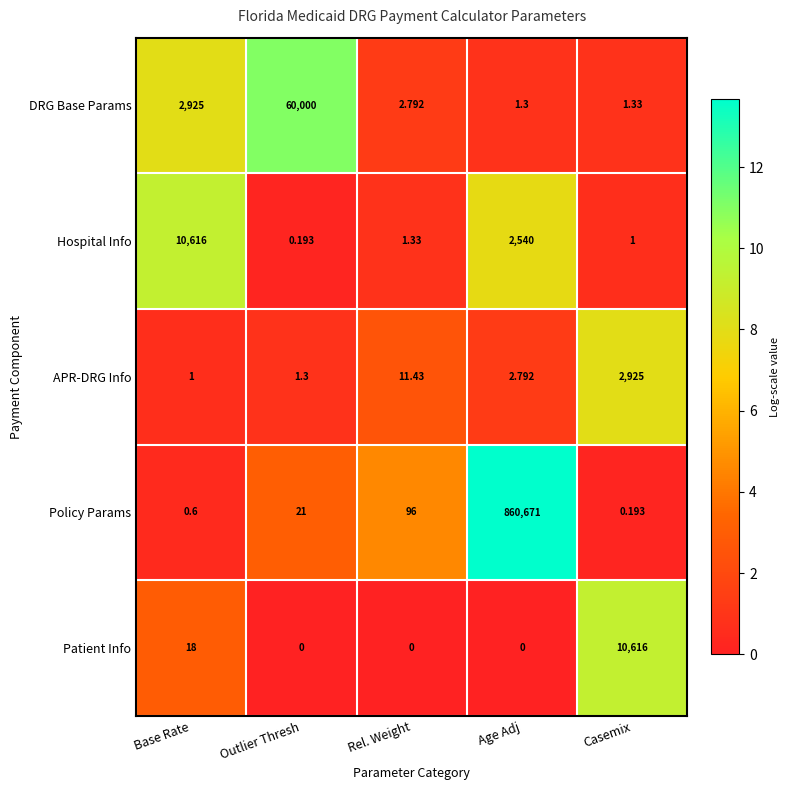

Between Base Rate and Age Adj, which series saw the biggest shift?

Policy Params